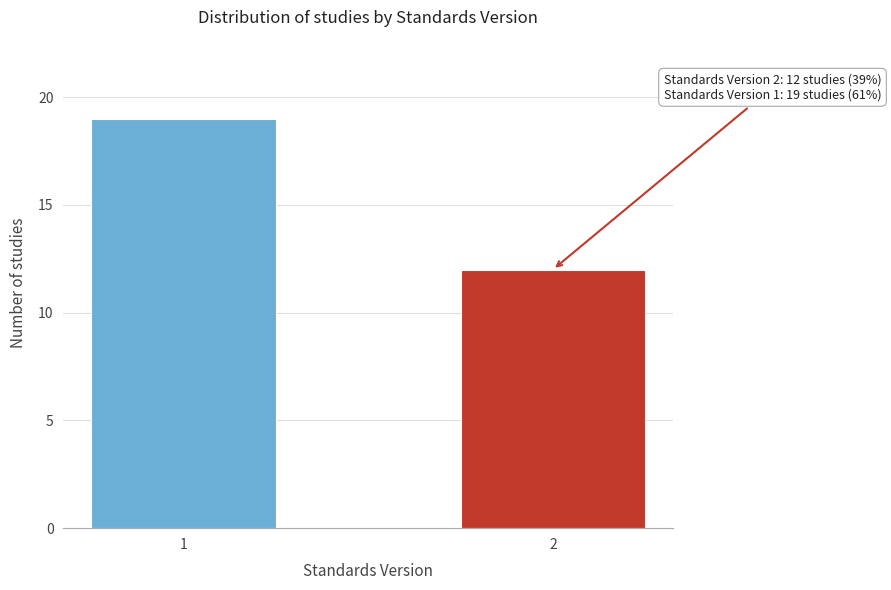

Reading left to right, transcribe all the data shown in this chart.

1=19	2=12